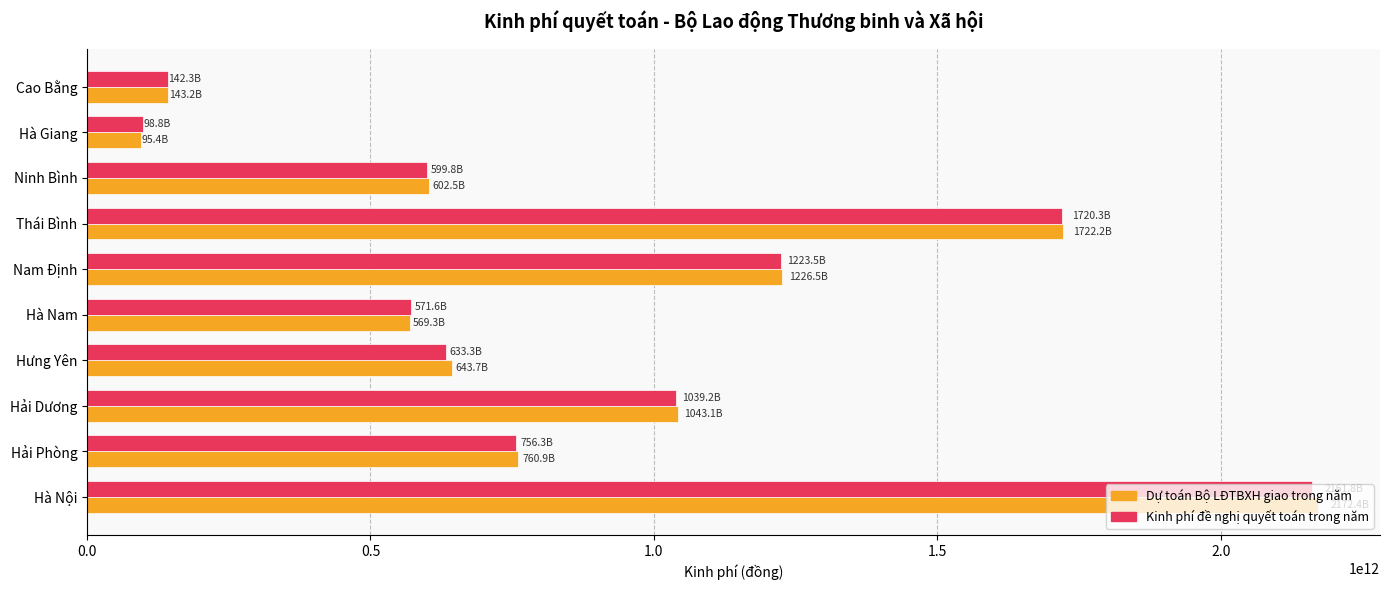

At how many categories does at least one series exceed 196020425485?

8